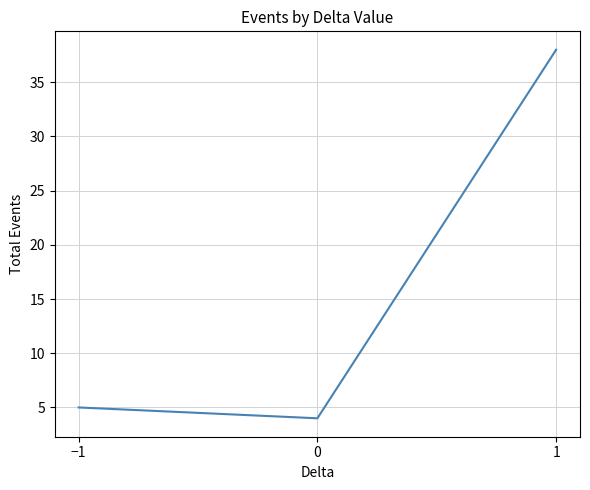

Approximately how many times larger is the value at 1 compared to 0?

9.5